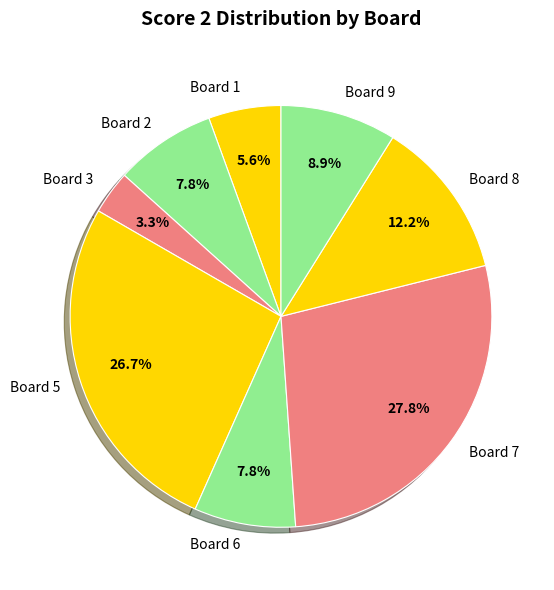

How many segments does this pie chart have?

8